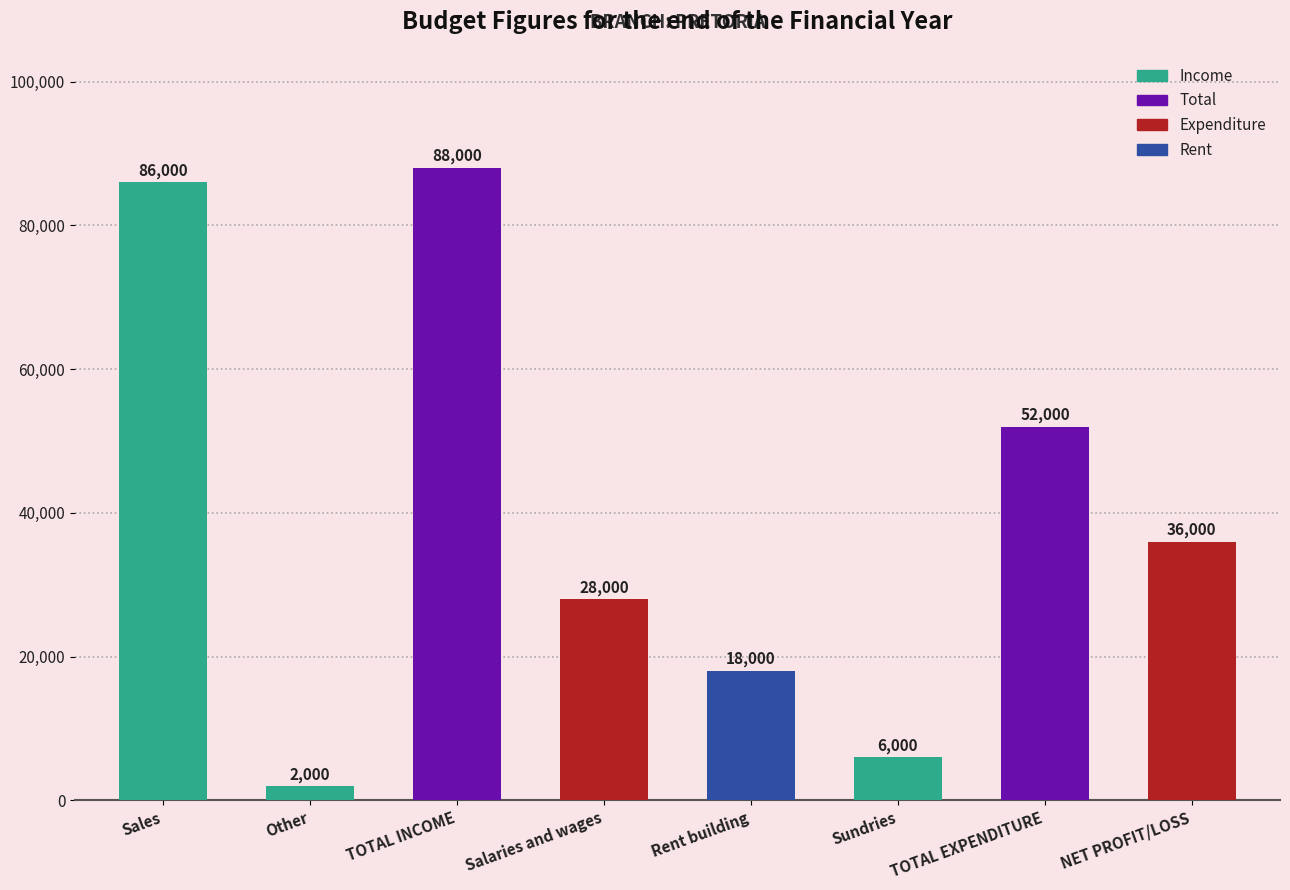

How many data points are less than 36000?

4